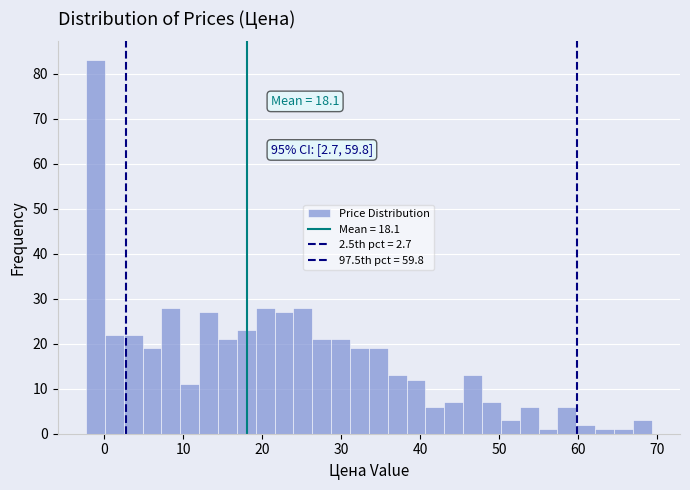

Around what value on the x-axis is the tallest bar? Give the approximate position of its centre, as read against the axis.

-1